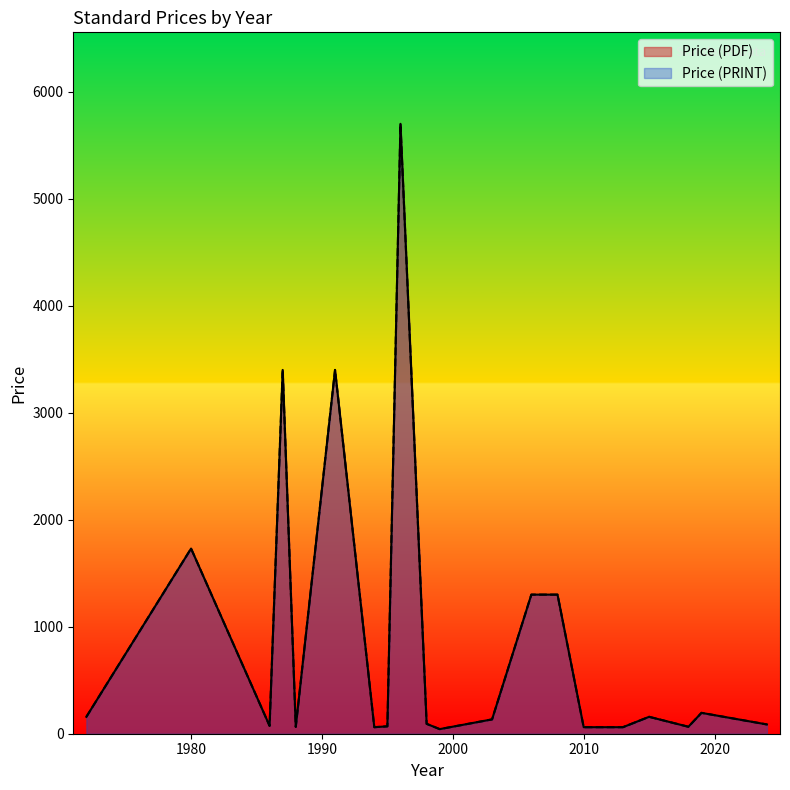

What is the maximum value shown in the chart?

5700.0